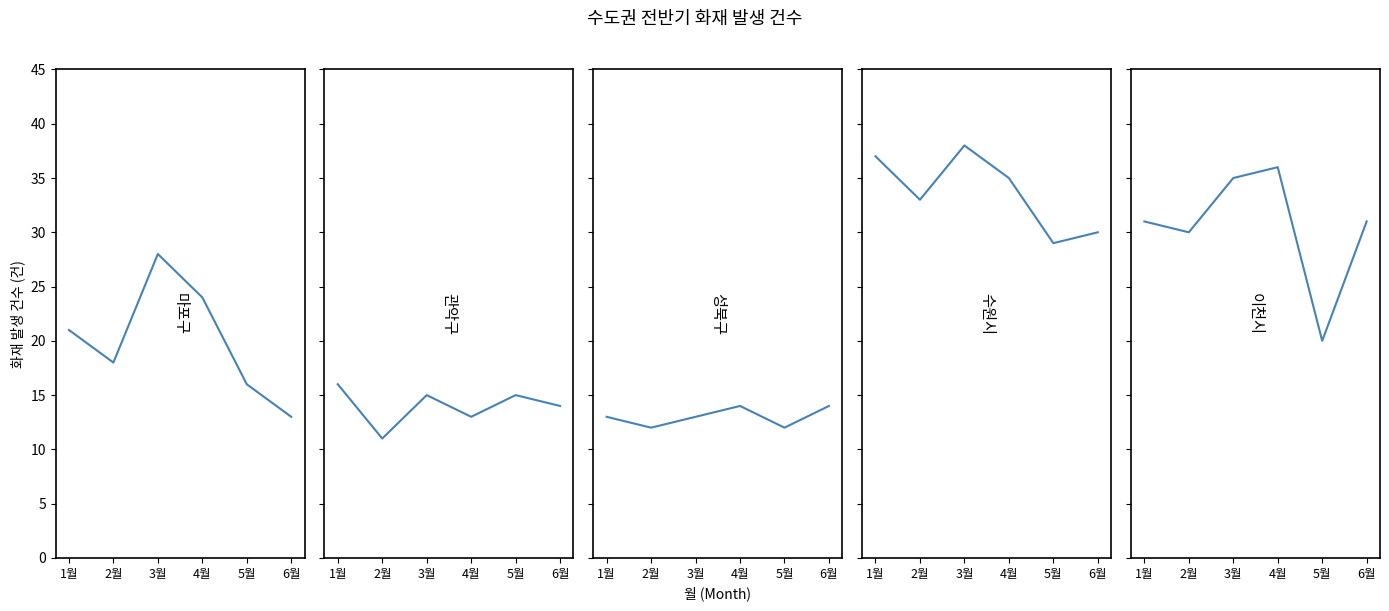

What is the value of the 이천시 point at the 1st from the left?

31